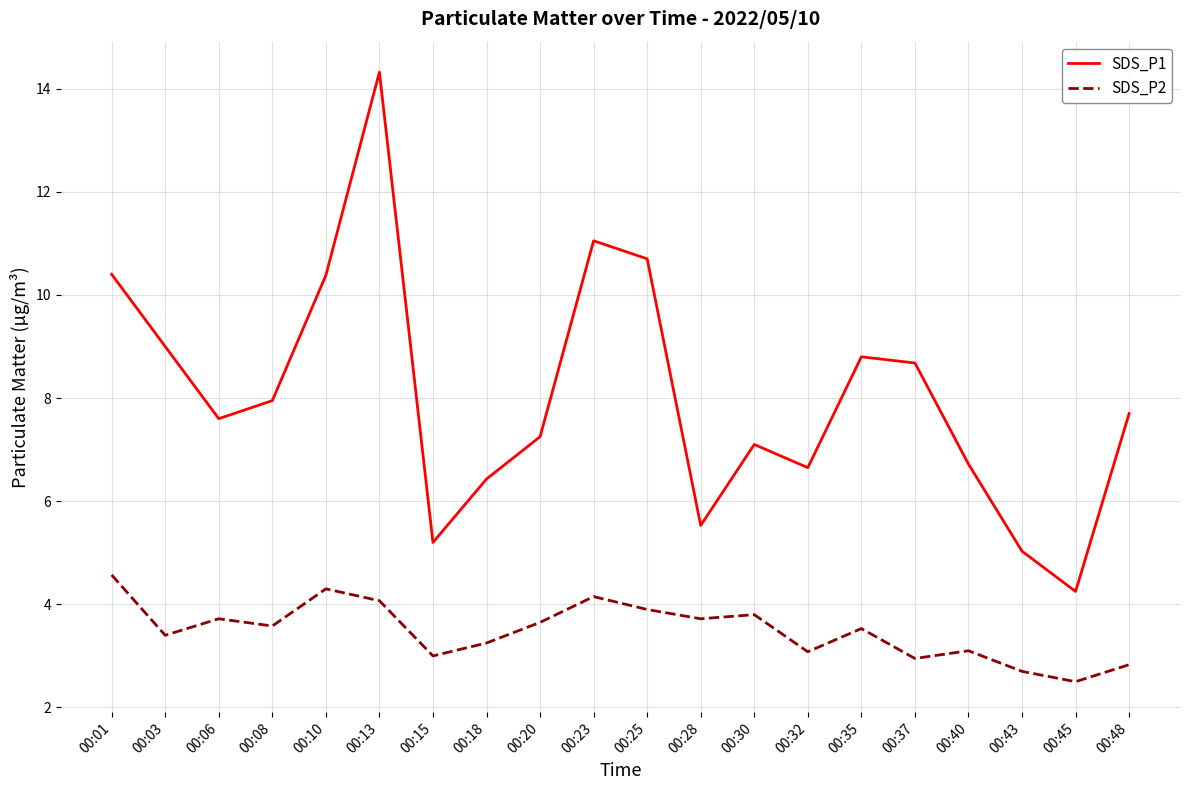

The value of SDS_P2 at 00:48 is 2.8. True or false?

True